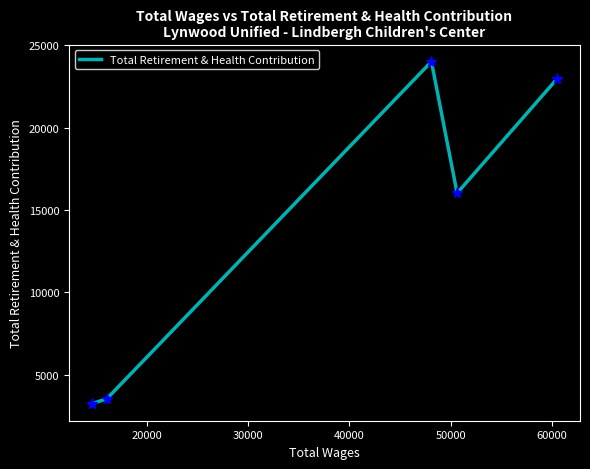

What is the smallest value displayed?

3244